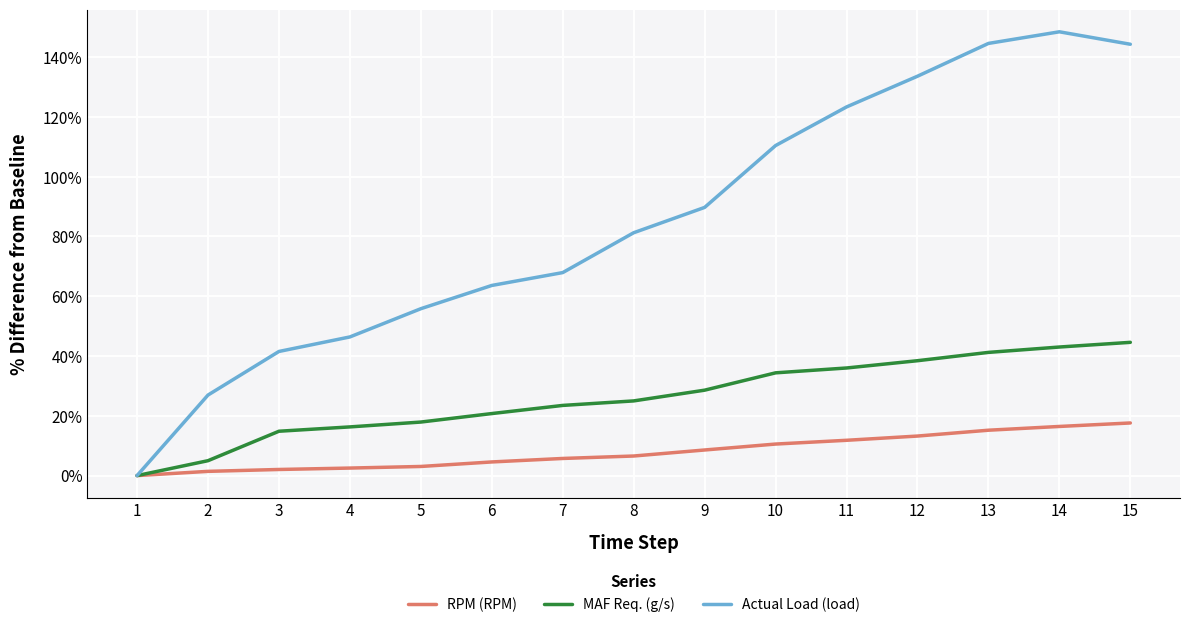

Which series has the largest total across all categories?

Actual Load (load)